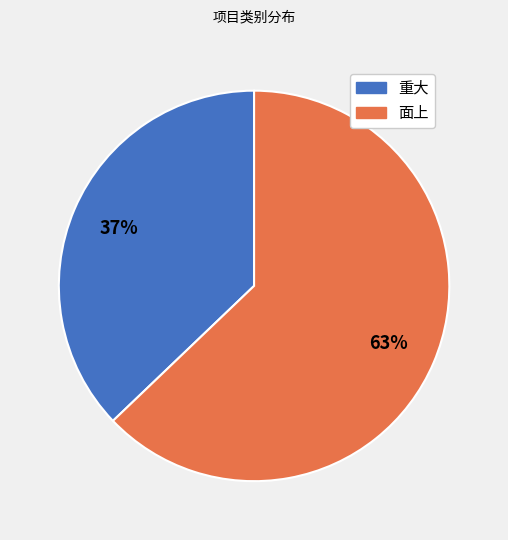

To the nearest percent, what is the average slice percentage?

50%